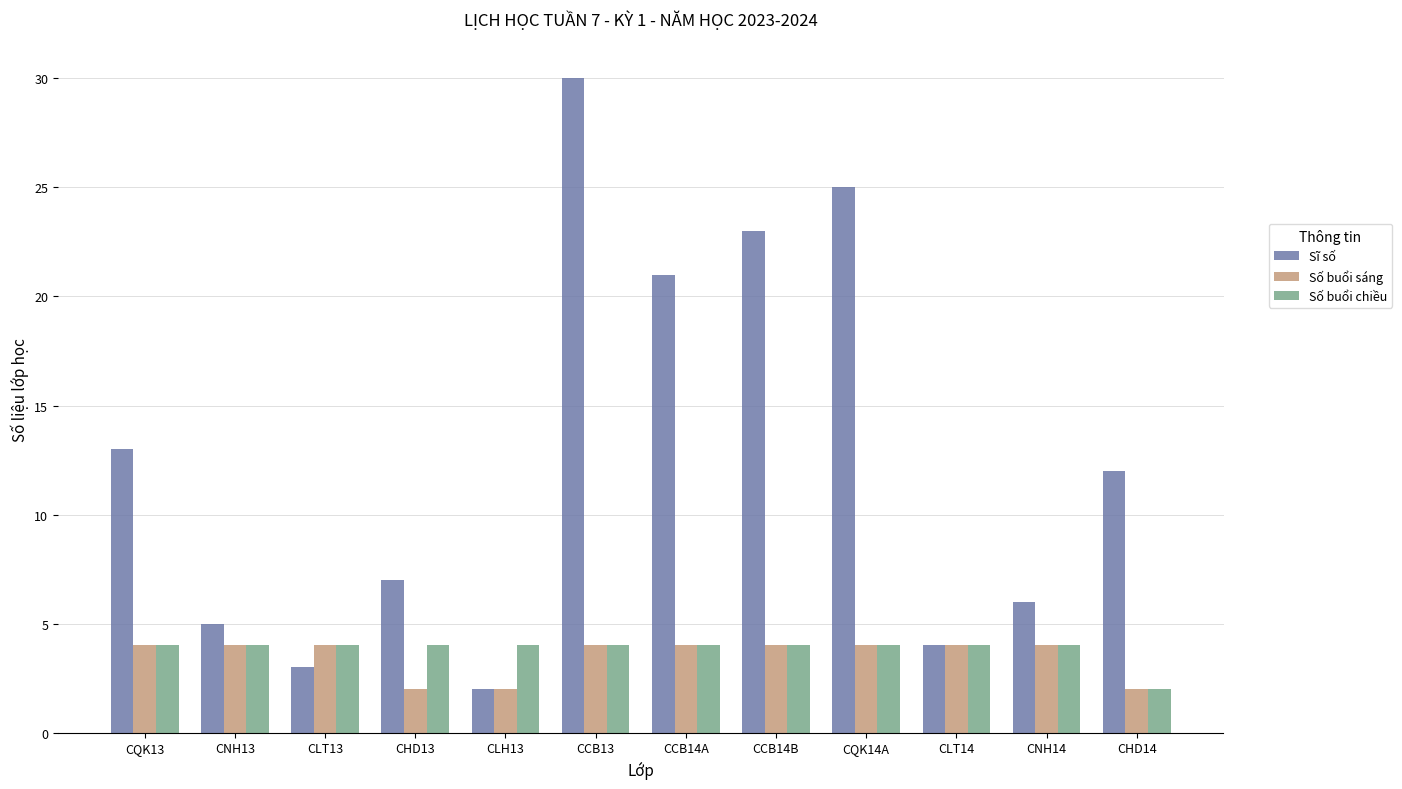

Rank the categories by Sĩ số value from highest to lowest.

CCB13, CQK14A, CCB14B, CCB14A, CQK13, CHD14, CHD13, CNH14, CNH13, CLT14, CLT13, CLH13